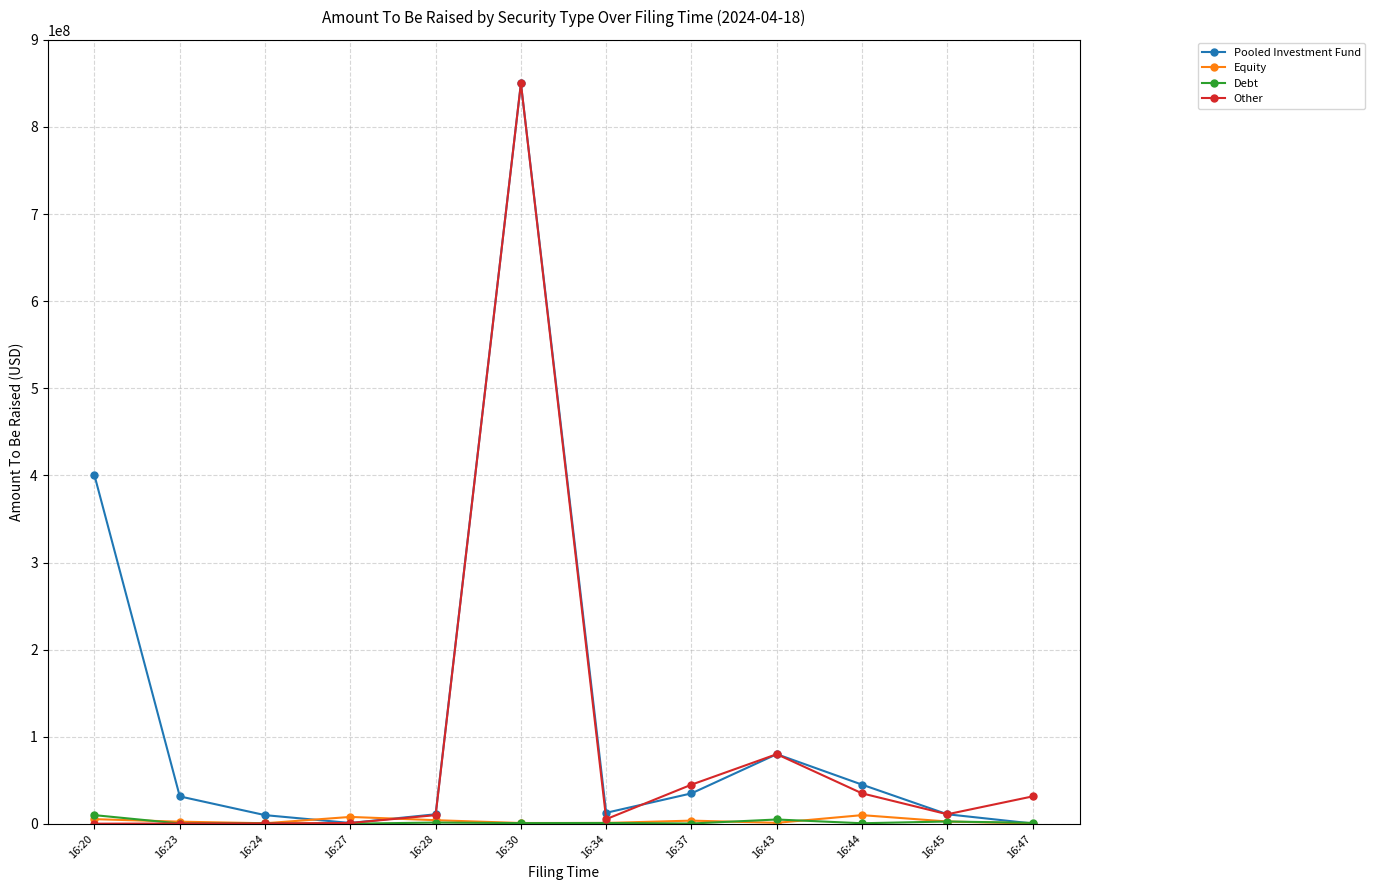

True or false: Other has a value of 35000000 at 16:44.

True